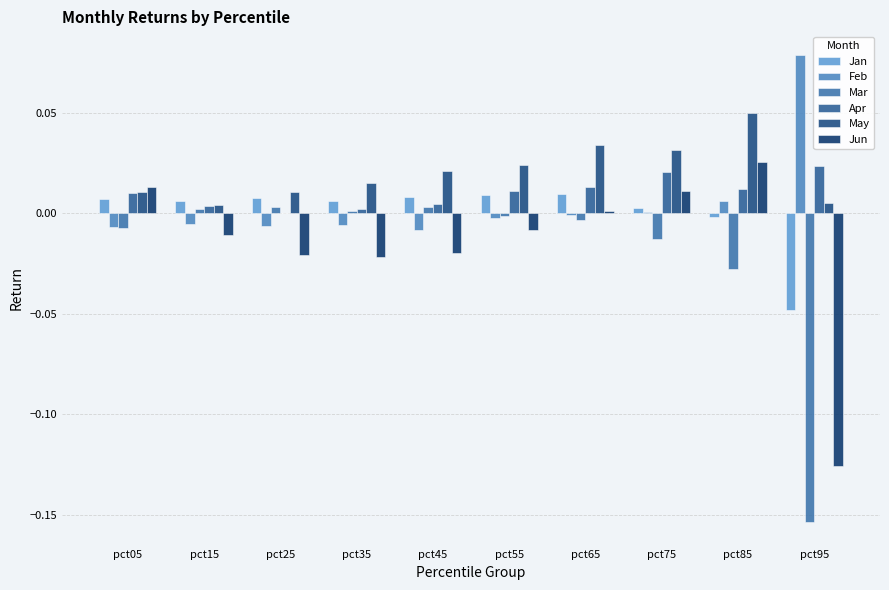

At which label is Mar closest to 0?

pct35